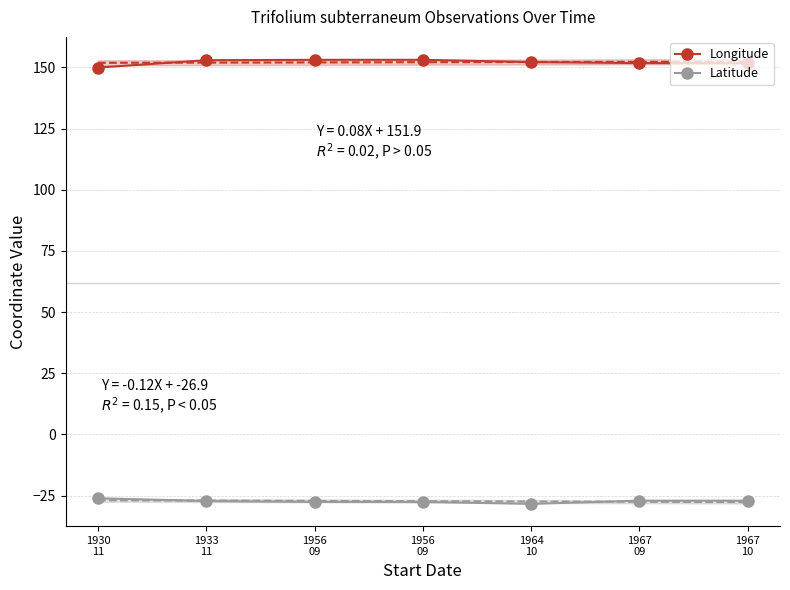

Is it true that Longitude equals 151.8 at 1967
09?

True